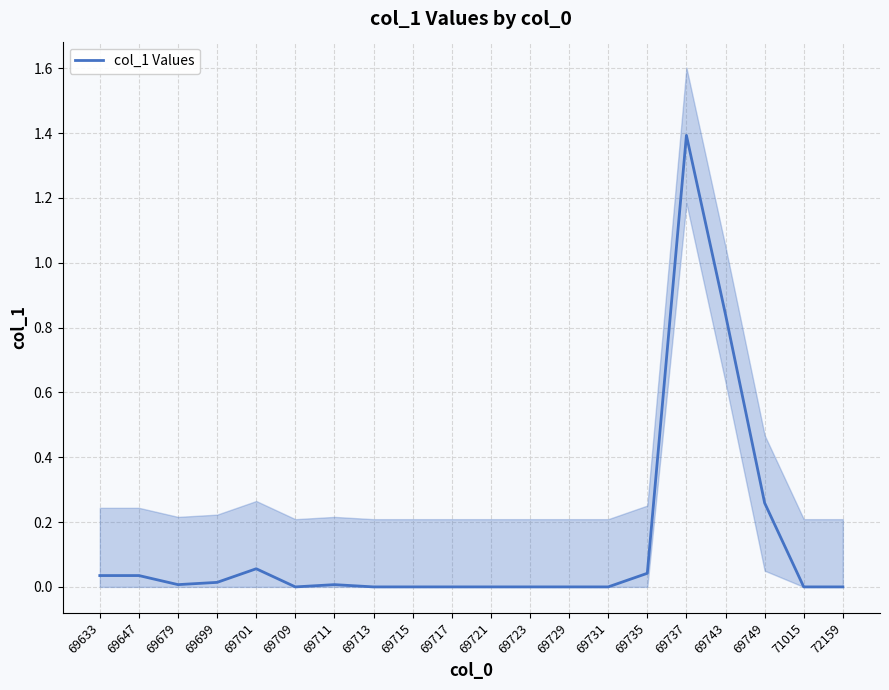

Which has a higher value, 71015 or 69715?

71015